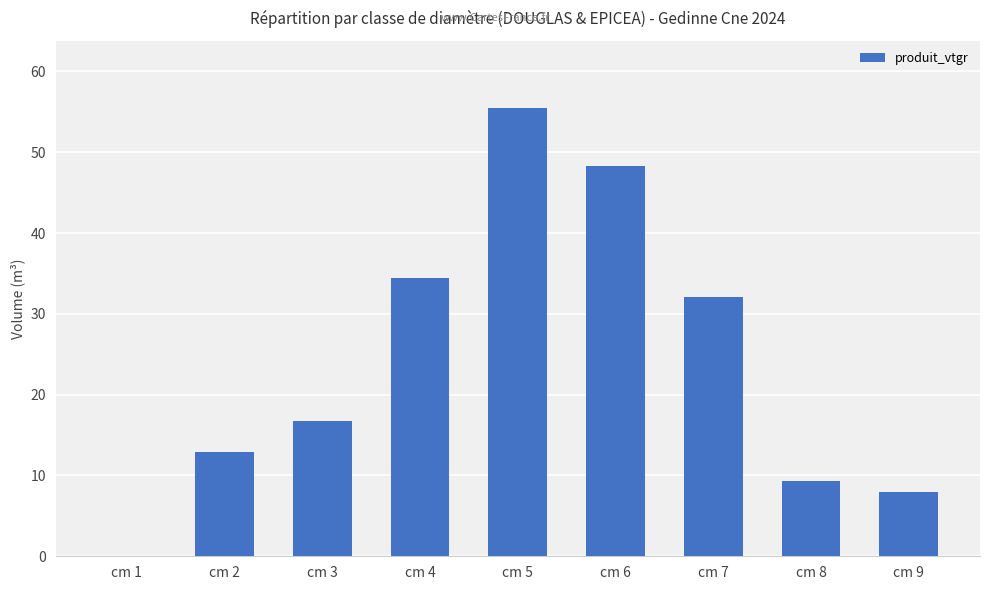

True or false: the data shows 48.2 at cm 6.

True